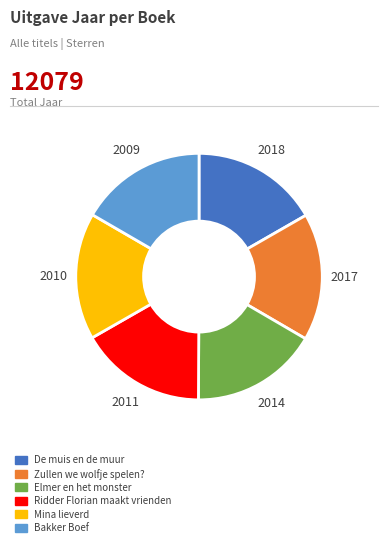

Is there any slice that represents more than half of the pie?

No